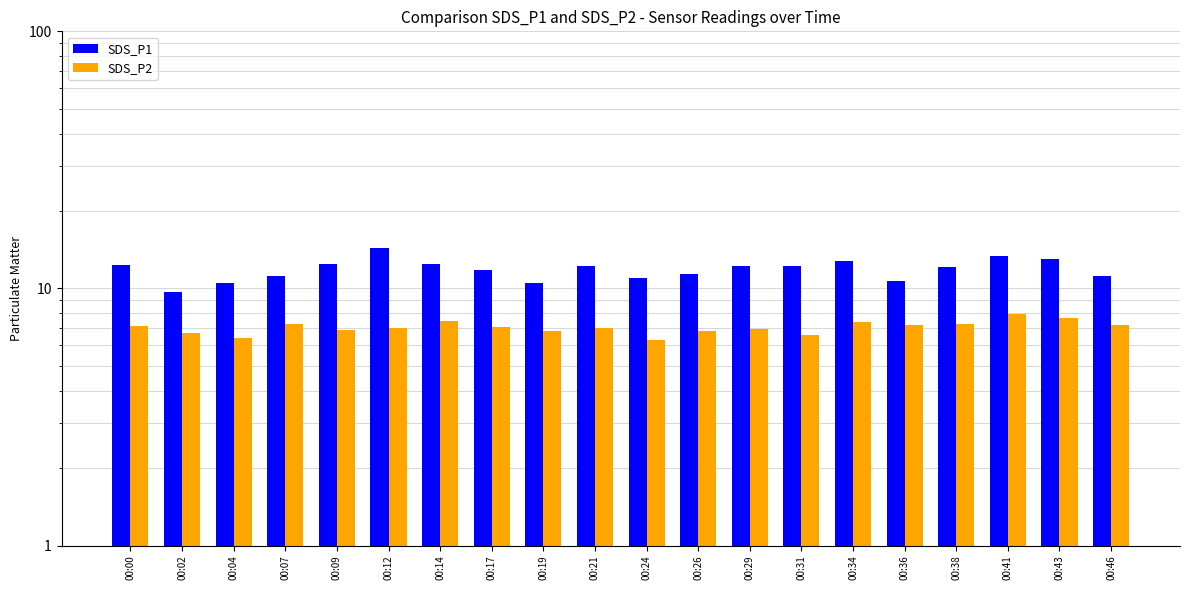

Reading left to right, extract all data points from this chart.

SDS_P1: 12.4	9.7	10.5	11.2	12.5	14.4	12.4	11.8	10.5	12.2	11.0	11.3	12.2	12.3	12.8	10.7	12.2	13.4	13.1	11.2
SDS_P2: 7.1	6.7	6.4	7.2	6.9	7.0	7.5	7.0	6.8	7.0	6.3	6.8	7.0	6.6	7.4	7.2	7.3	7.9	7.7	7.2